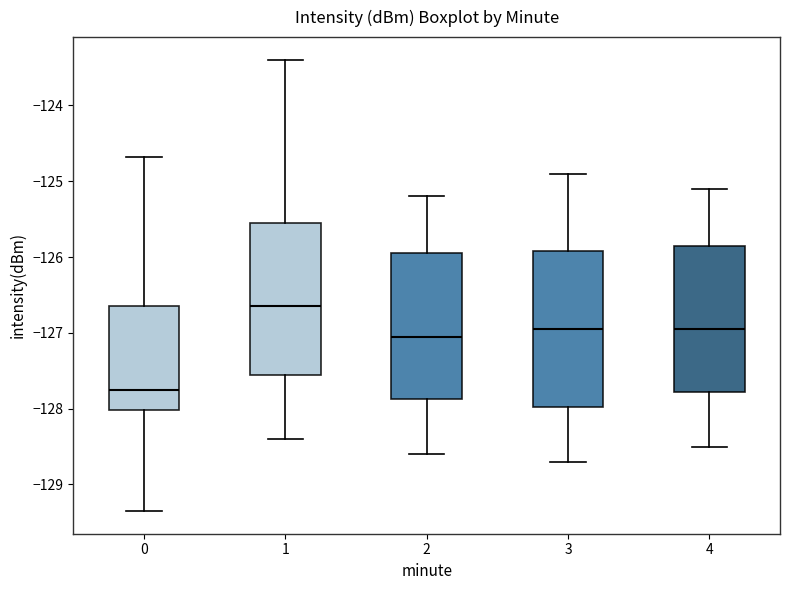

Reading left to right, transcribe this box plot: for each box, give where its median line is, the range the box spans, and where its two whiskers end, as read against the y-axis. The values are not printed on the chart, so give them approximately, as read against the axis.

0: median -127.8, box -128.0 to -126.6, whiskers -129.4 to -124.7
1: median -126.6, box -127.6 to -125.6, whiskers -128.4 to -123.4
2: median -127.0, box -127.9 to -125.9, whiskers -128.6 to -125.2
3: median -126.9, box -128.0 to -125.9, whiskers -128.7 to -124.9
4: median -126.9, box -127.8 to -125.8, whiskers -128.5 to -125.1